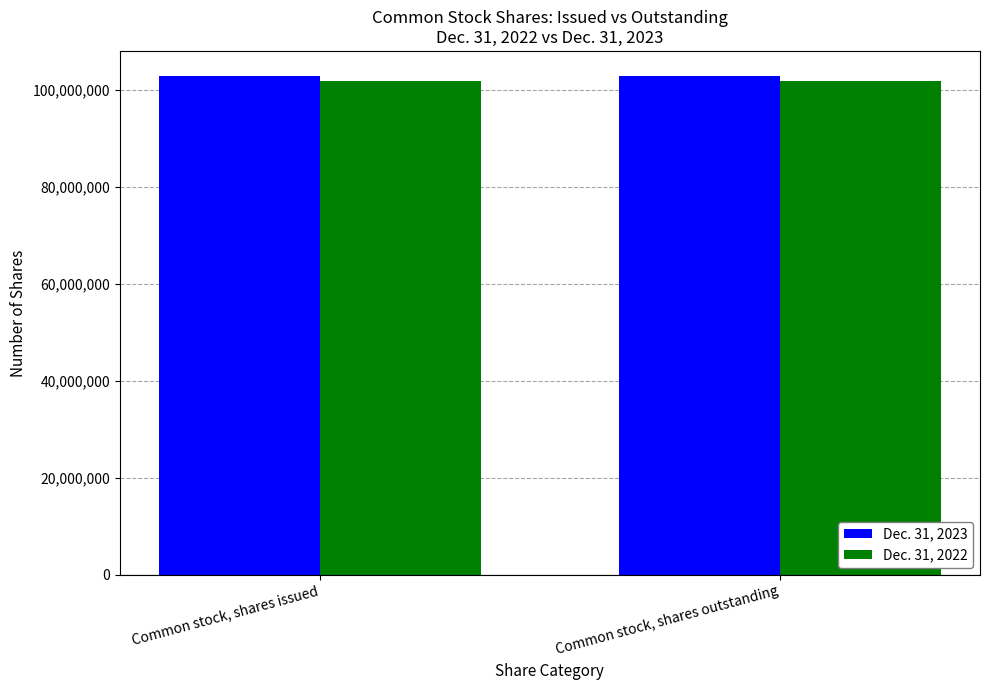

What is the minimum value shown in the chart?

101804454